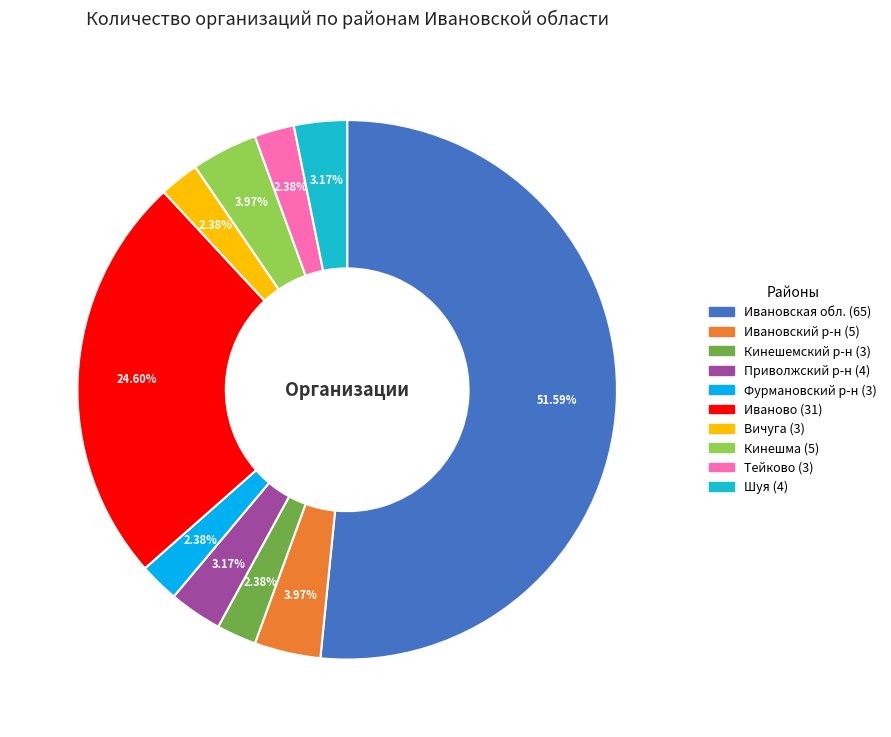

Does any single category account for the majority?

Yes